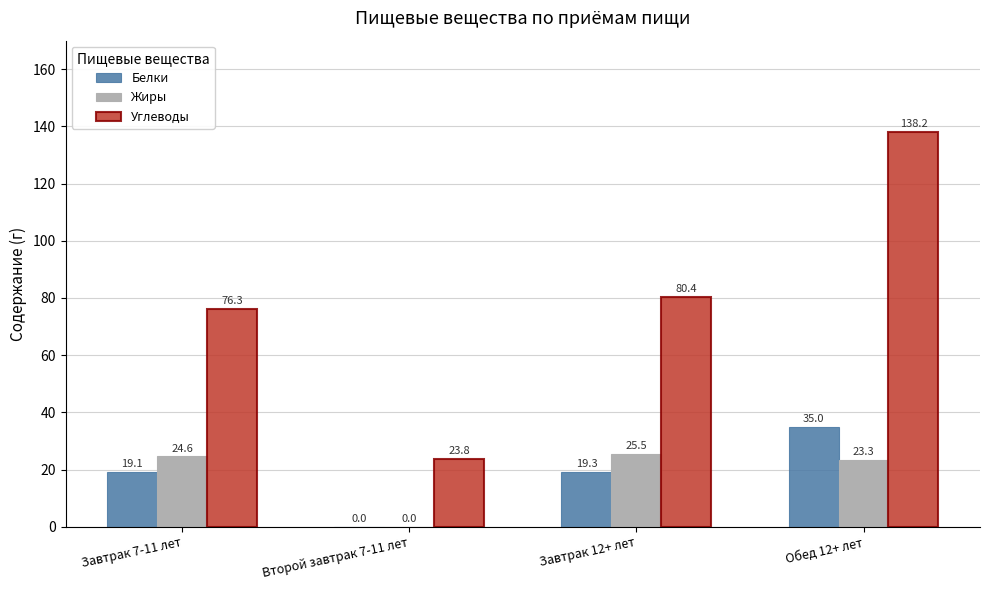

At which label does Жиры reach its peak?

Завтрак 12+ лет